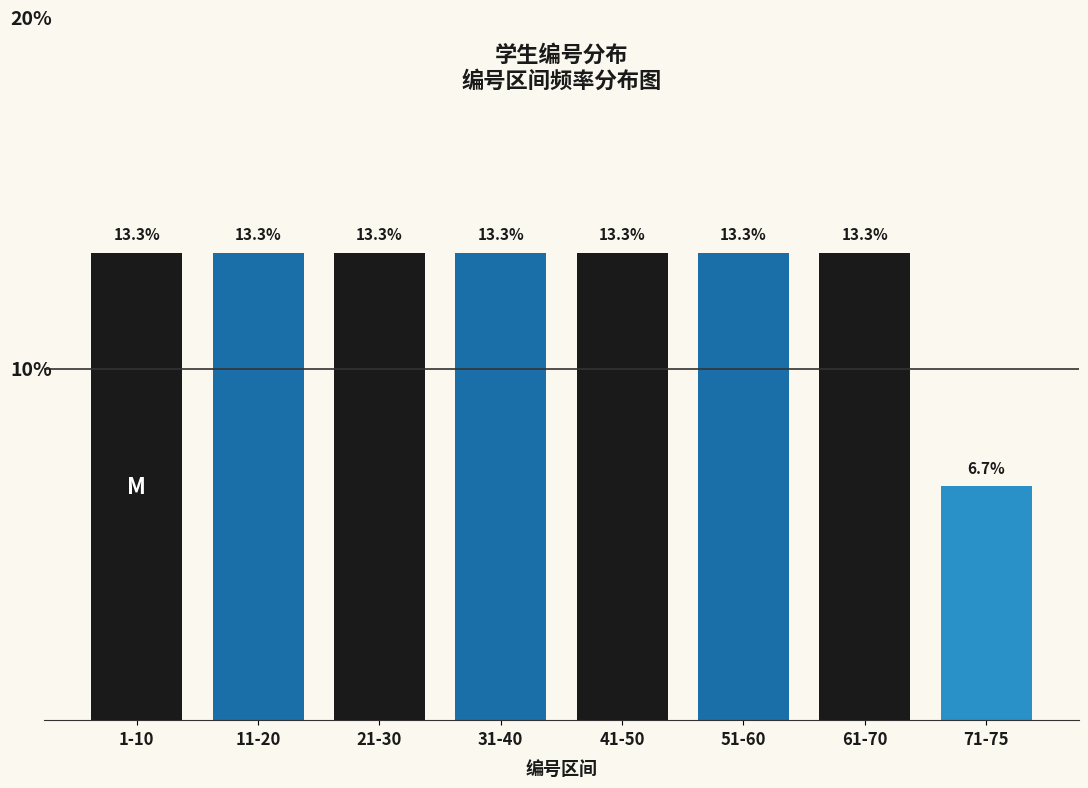

Which label corresponds to the smallest value in the chart?

71-75